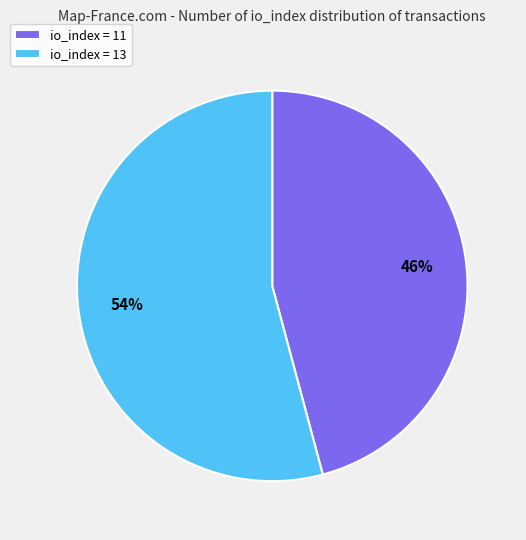

True or false: io_index = 13 accounts for 45% of the total.

False